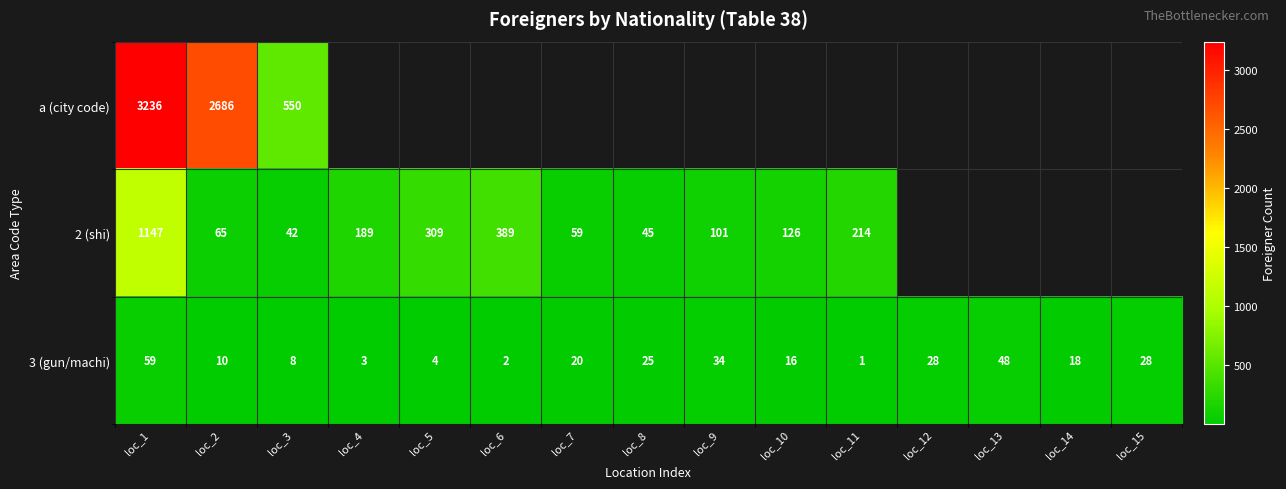

What is the sum of the 3 (gun/machi) values at loc_14 and loc_7?

38